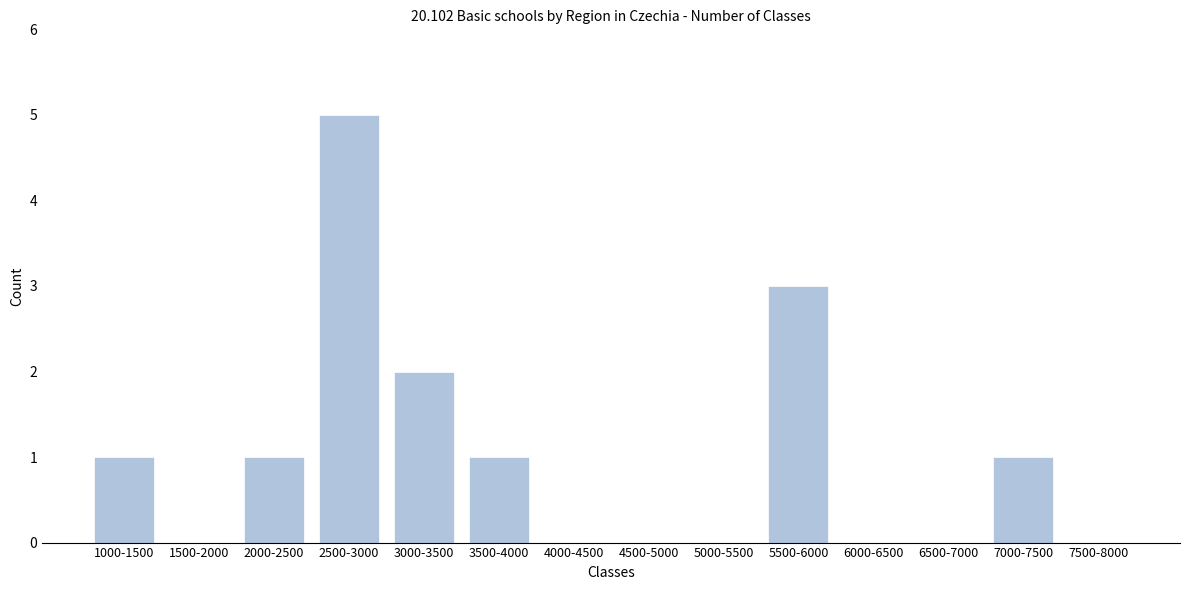

Reading right to left, transcribe all the data shown in this chart.

7500-8000=0	7000-7500=1	6500-7000=0	6000-6500=0	5500-6000=3	5000-5500=0	4500-5000=0	4000-4500=0	3500-4000=1	3000-3500=2	2500-3000=5	2000-2500=1	1500-2000=0	1000-1500=1